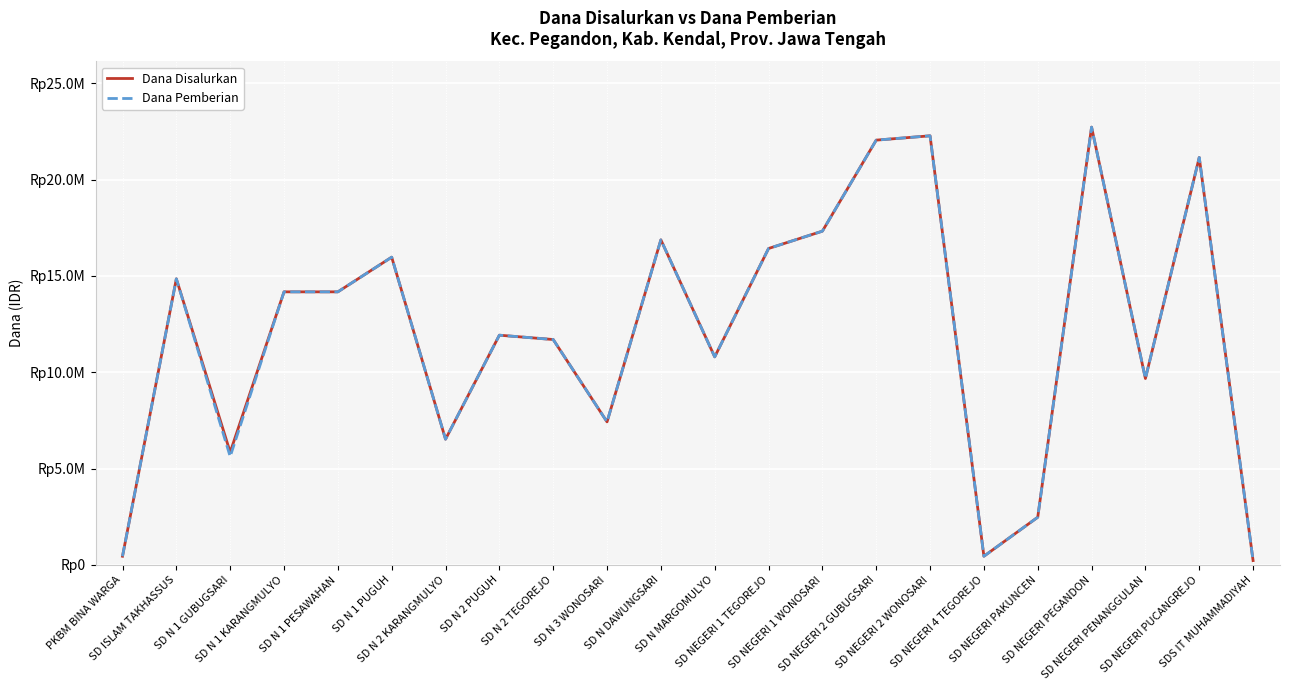

Does the chart have visible grid lines?

Yes